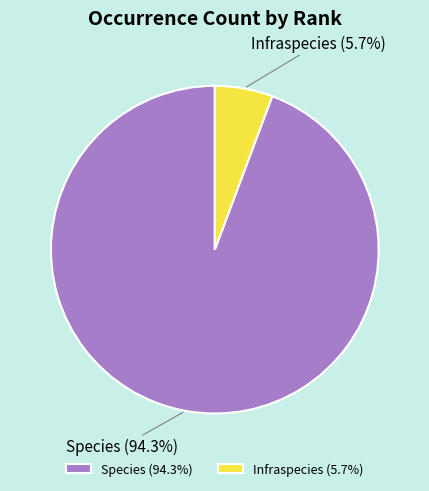

Count the number of slices in the pie.

2